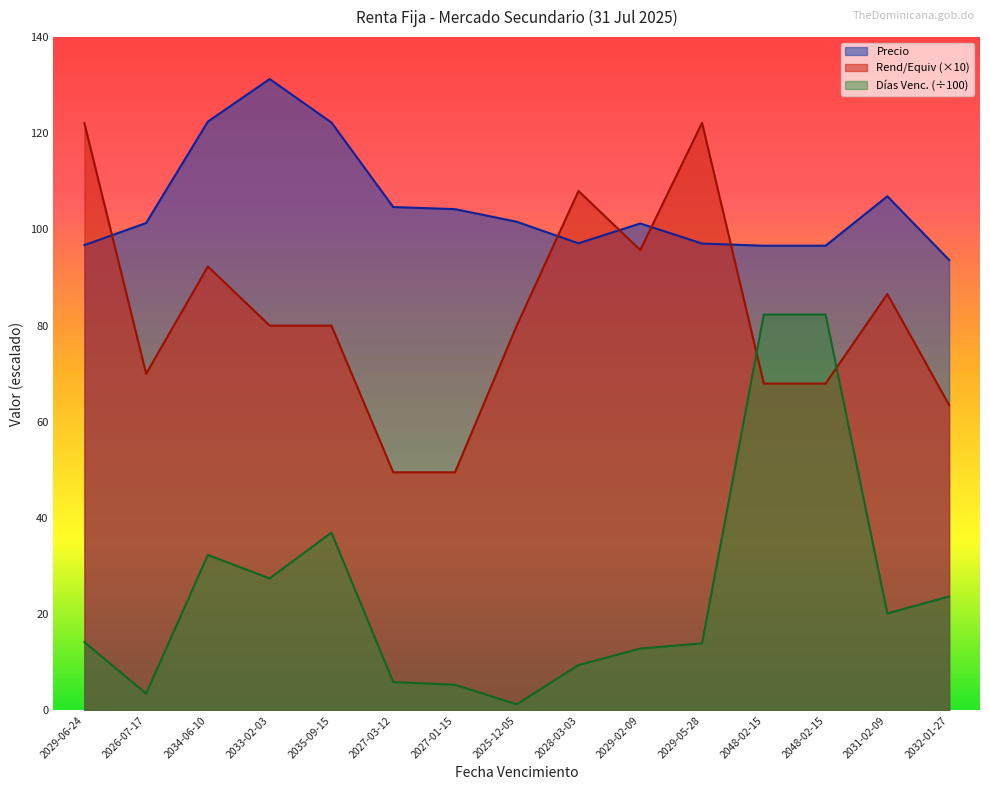

How many lines are shown in the chart?

3